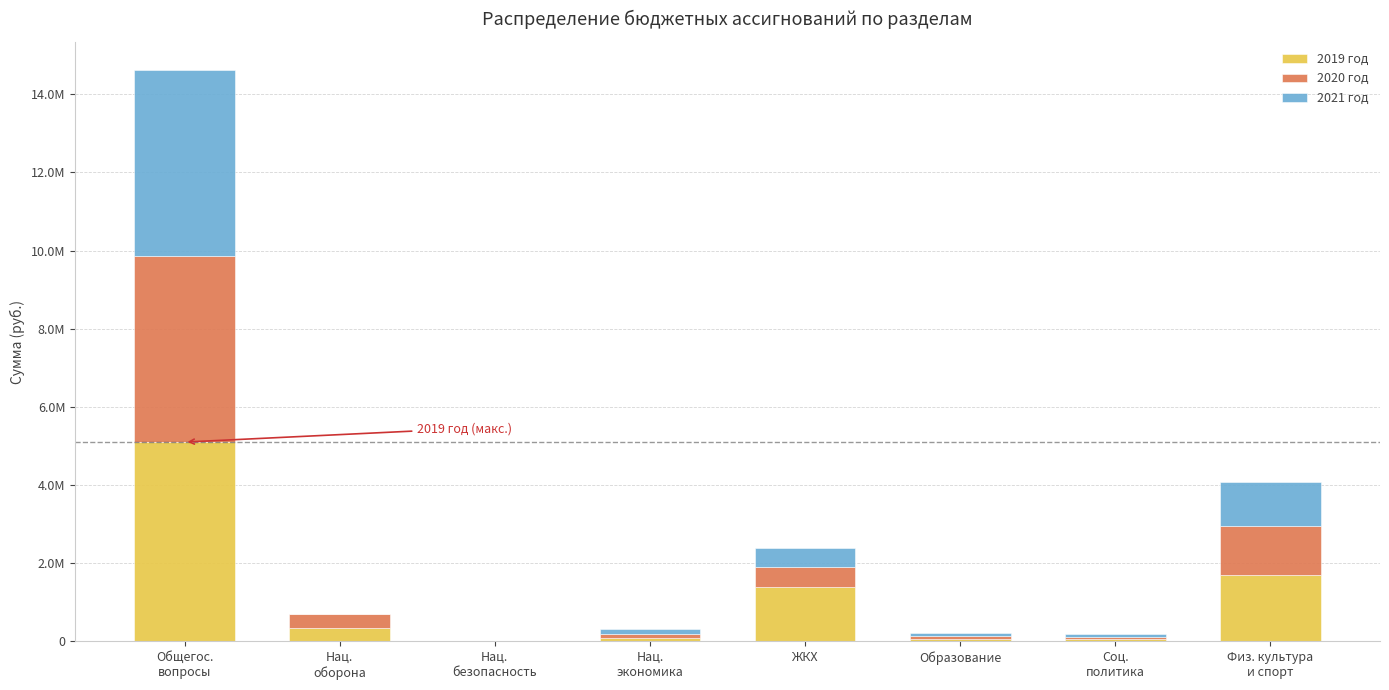

At how many categories does at least one series exceed 3363308?

1